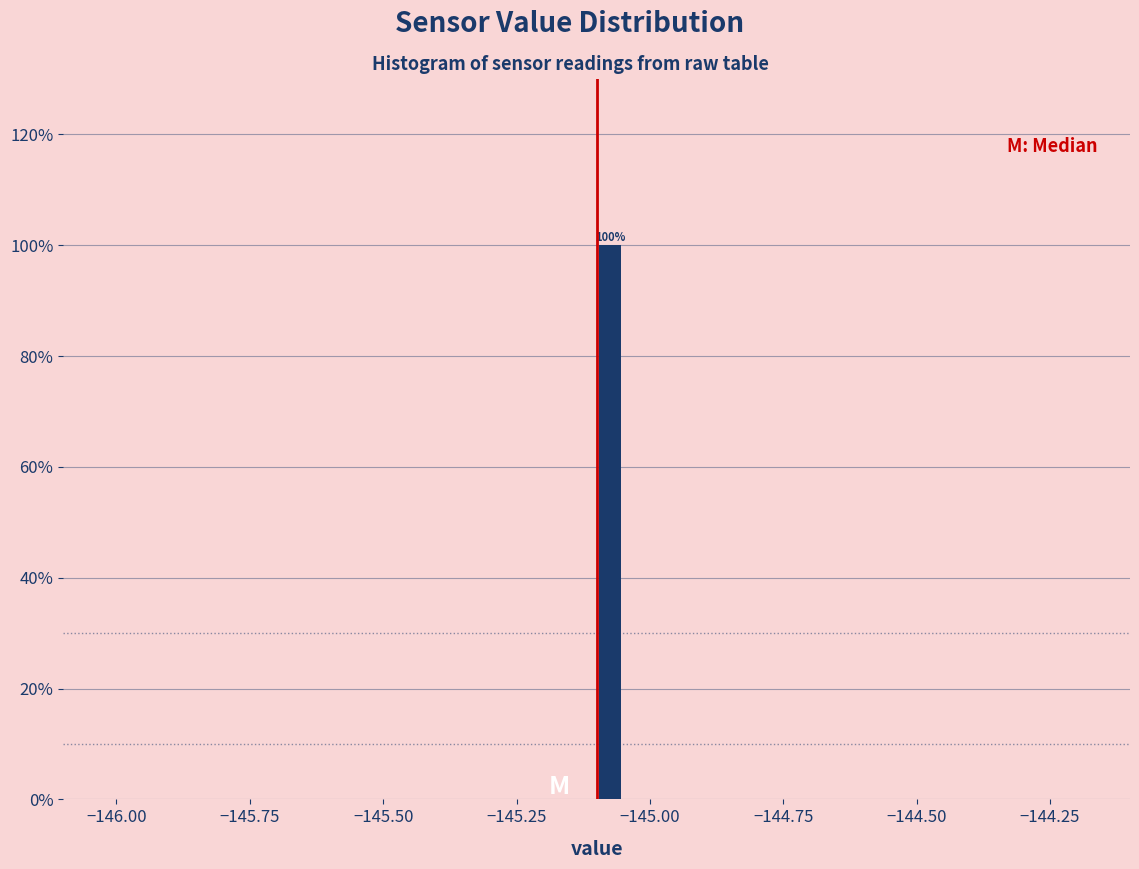

Around what value on the x-axis is the tallest bar? Give the approximate position of its centre, as read against the axis.

-145.05